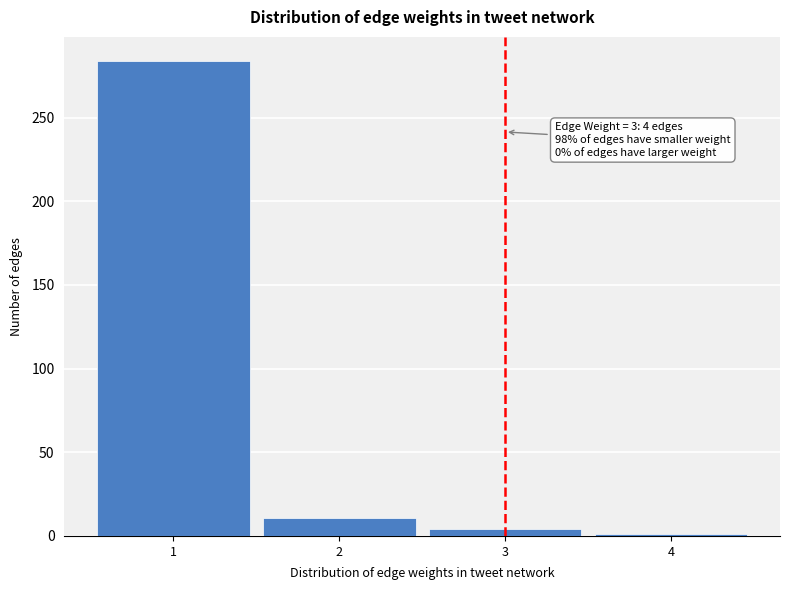

Which range on the x-axis has the tallest bar?

0.5 to 1.5